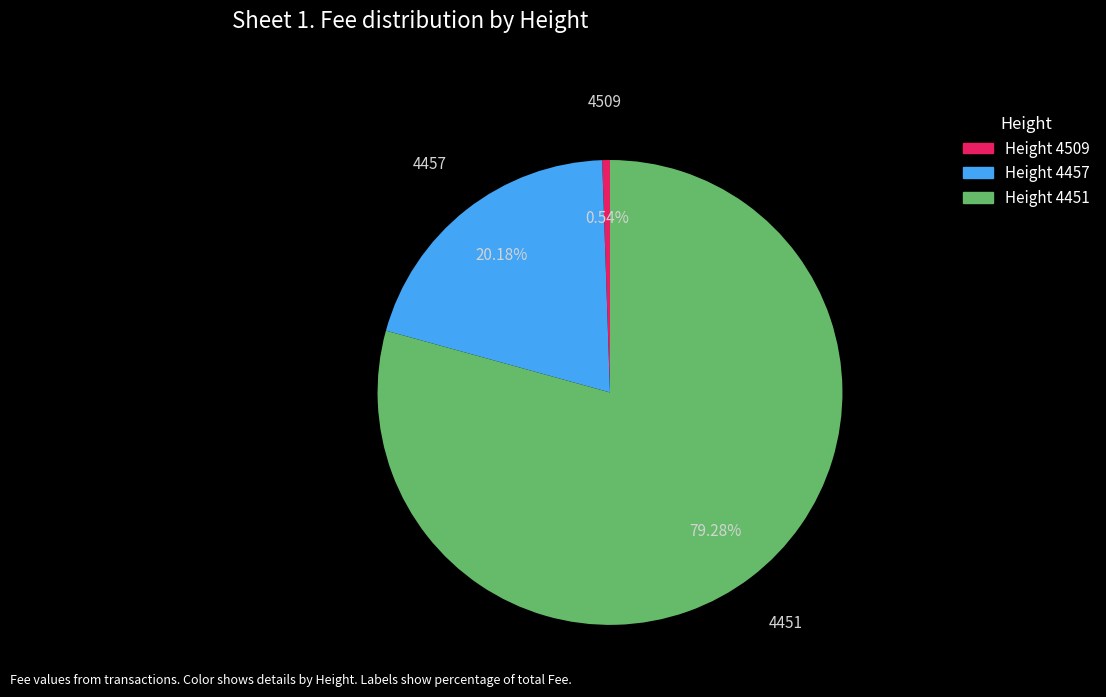

How many slices are in this pie chart?

3